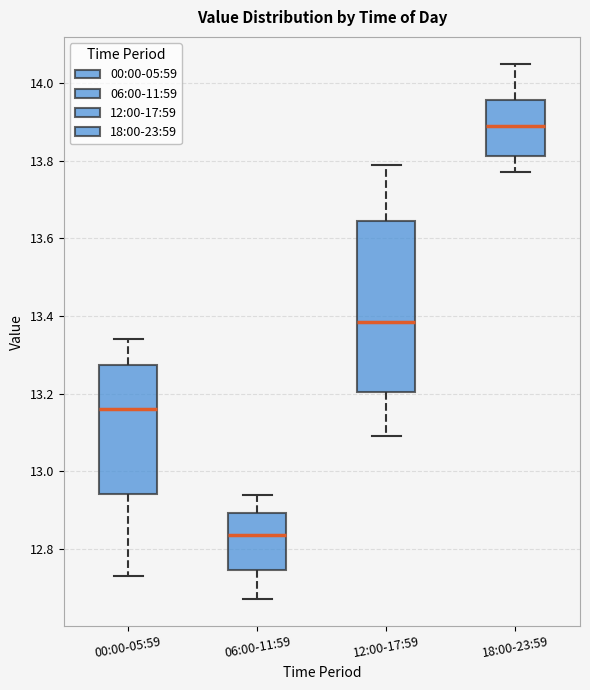

Reading left to right, transcribe this box plot: for each box, give where its median line is, the range the box spans, and where its two whiskers end, as read against the y-axis. The values are not printed on the chart, so give them approximately, as read against the axis.

00:00-05:59: median 13.16, box 12.94 to 13.28, whiskers 12.74 to 13.34
06:00-11:59: median 12.84, box 12.74 to 12.90, whiskers 12.68 to 12.94
12:00-17:59: median 13.38, box 13.20 to 13.64, whiskers 13.10 to 13.80
18:00-23:59: median 13.90, box 13.82 to 13.96, whiskers 13.78 to 14.06